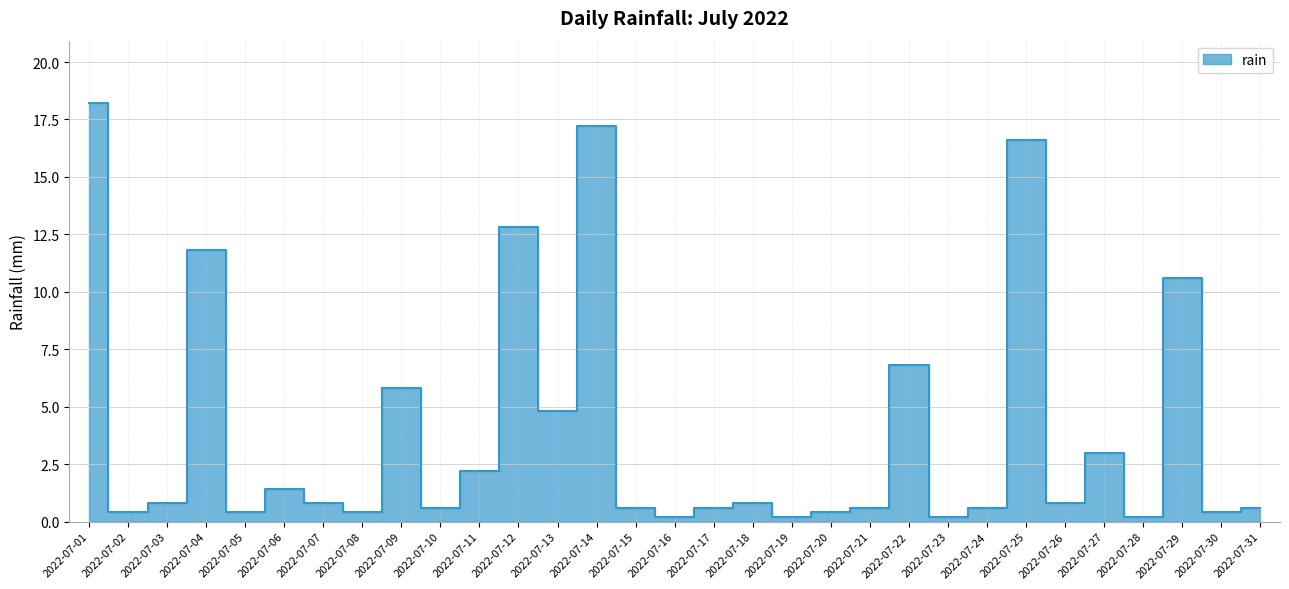

The value at 2022-07-14 is 17.2. True or false?

True